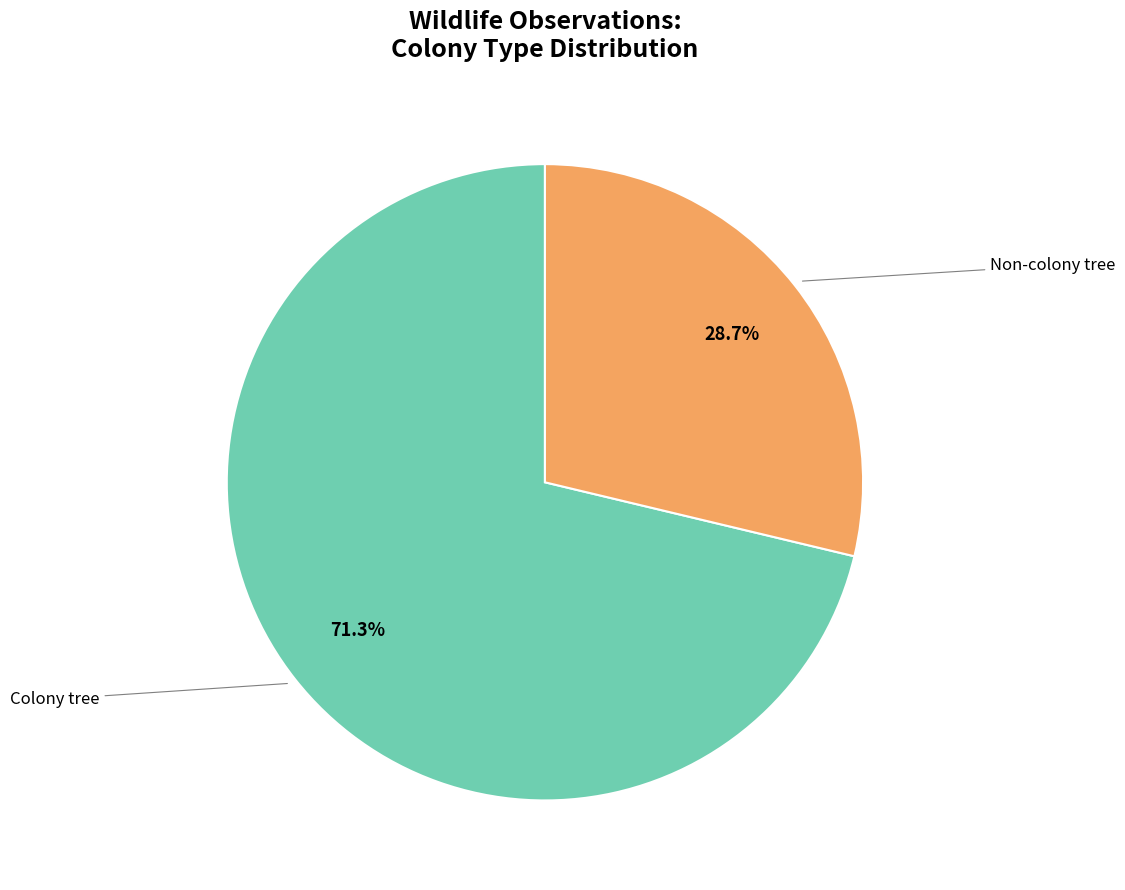

Does any single category account for the majority?

Yes